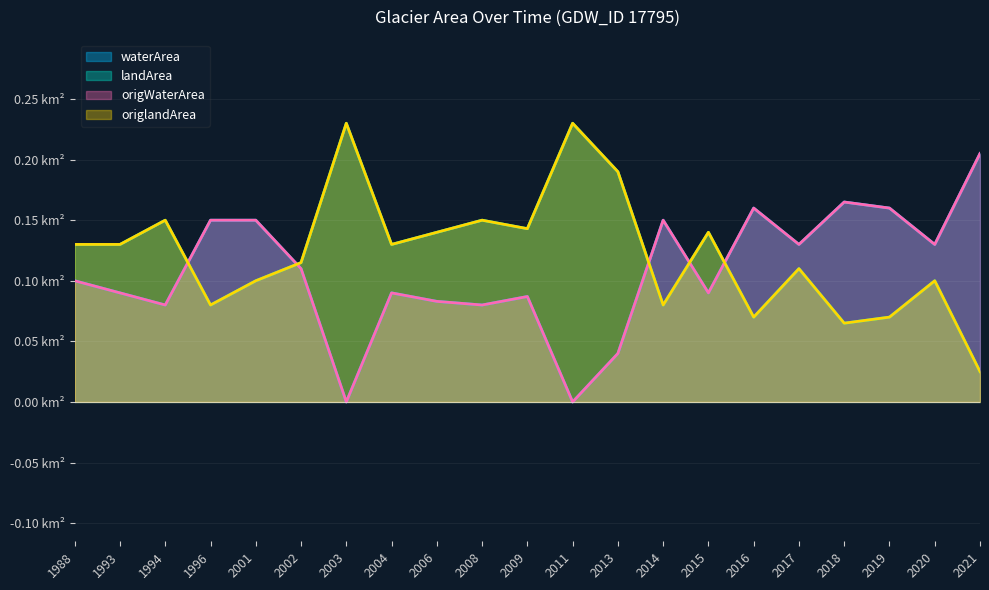

Which label corresponds to the largest value in the chart?

2003